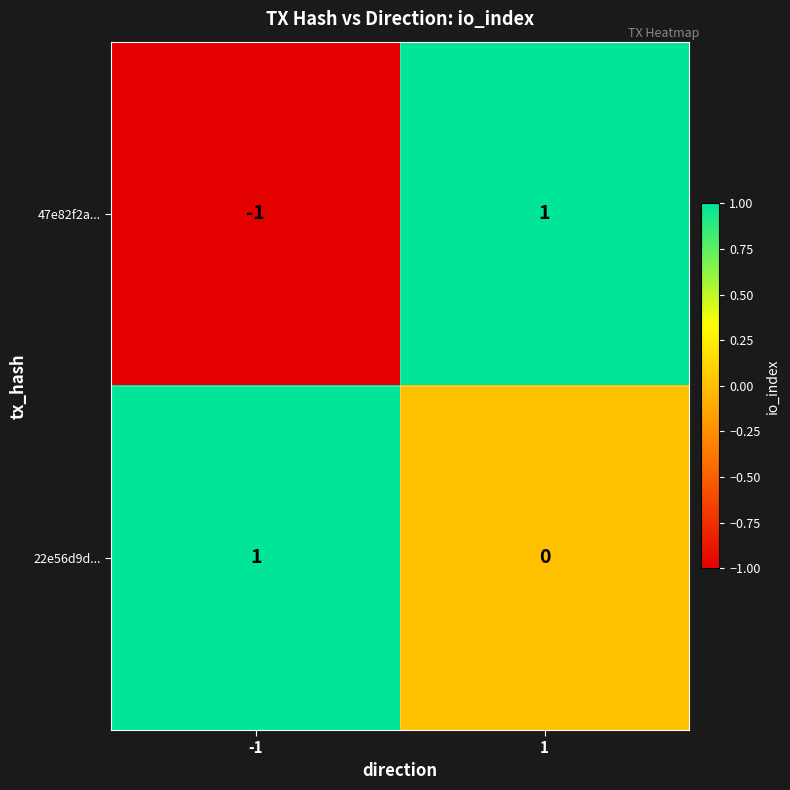

True or false: 22e56d9d... has a value of -1 at 1.

False